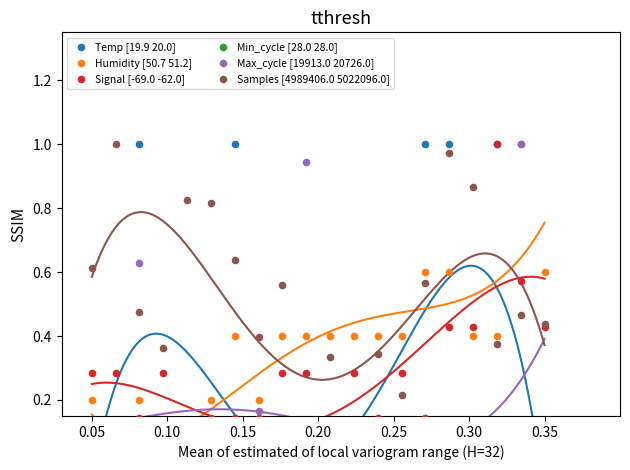

Is the value of Signal [-69.0 -62.0] at 15 greater than the value of Temp [19.9 20.0] at 0.10?

Yes